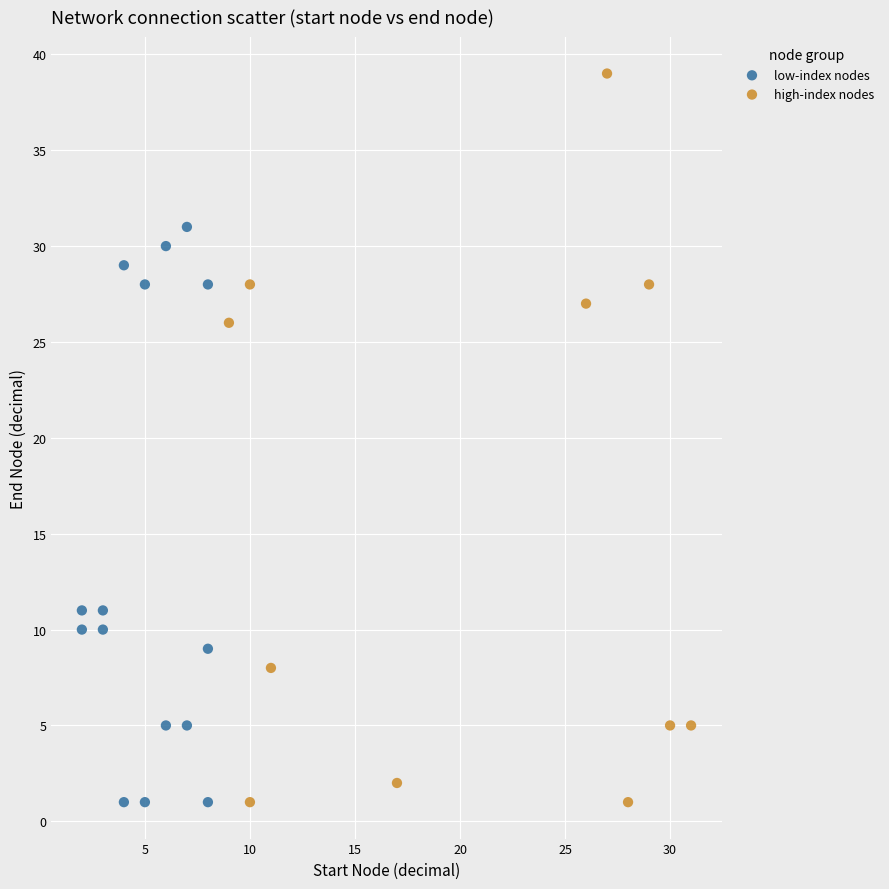

Which series has the widest spread of Y values?

high-index nodes